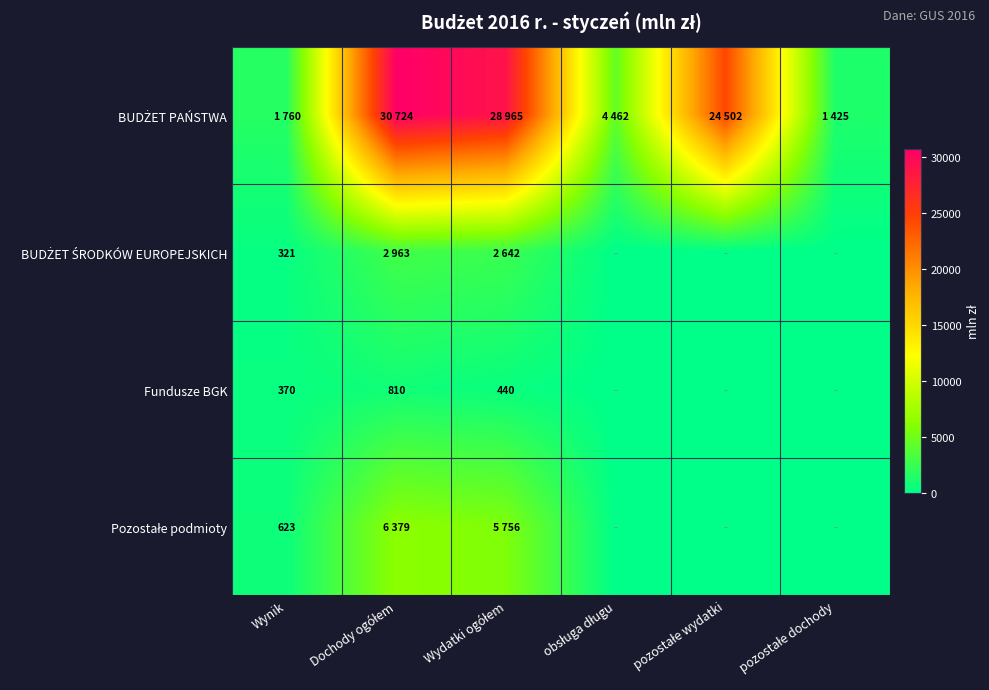

How many data points in Pozostałe podmioty are less than 623?

3